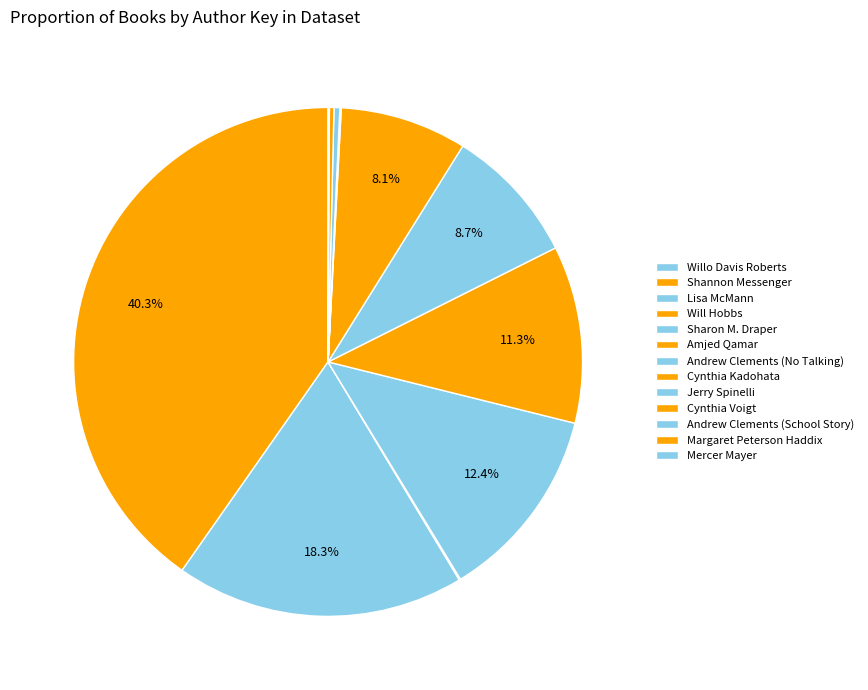

Which slice is the smallest?

Willo Davis Roberts